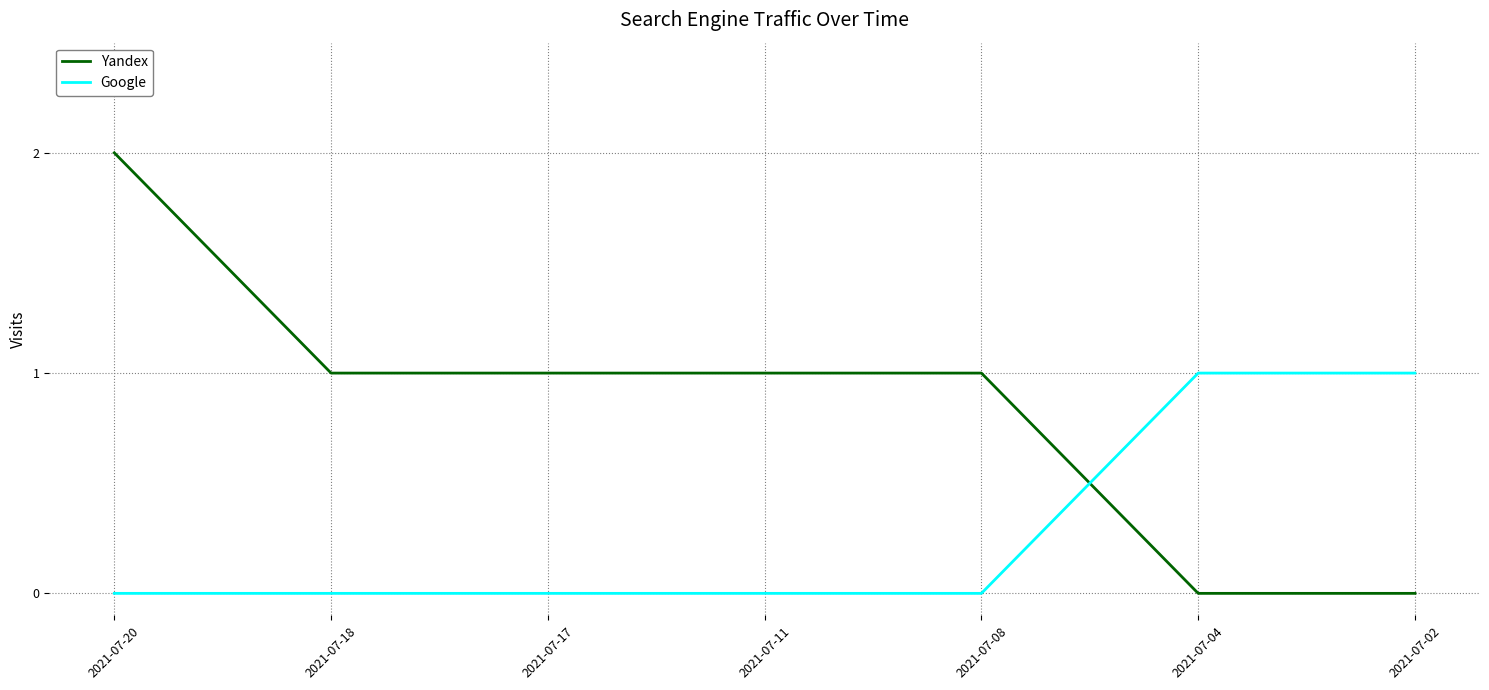

True or false: Google and Yandex cross at least once.

True